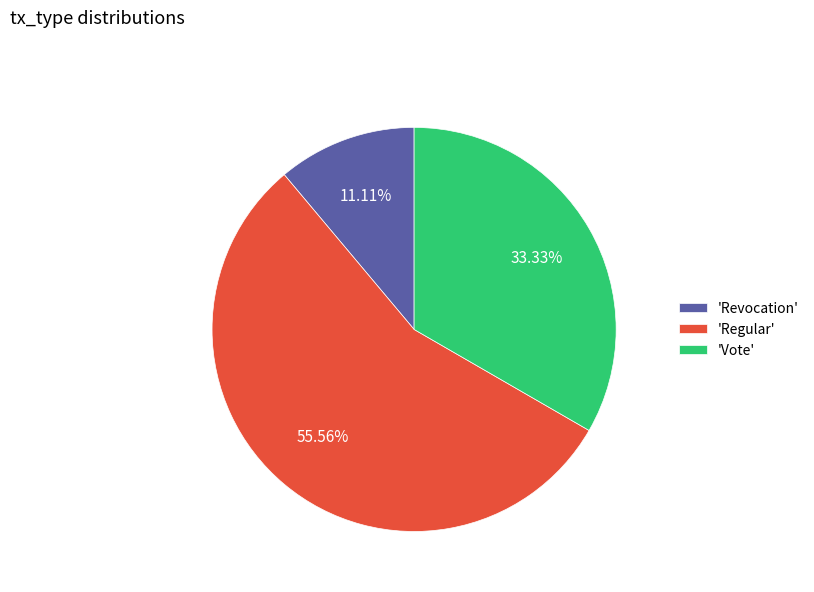

To the nearest percent, what is the difference between the largest and smallest slice percentages?

44%